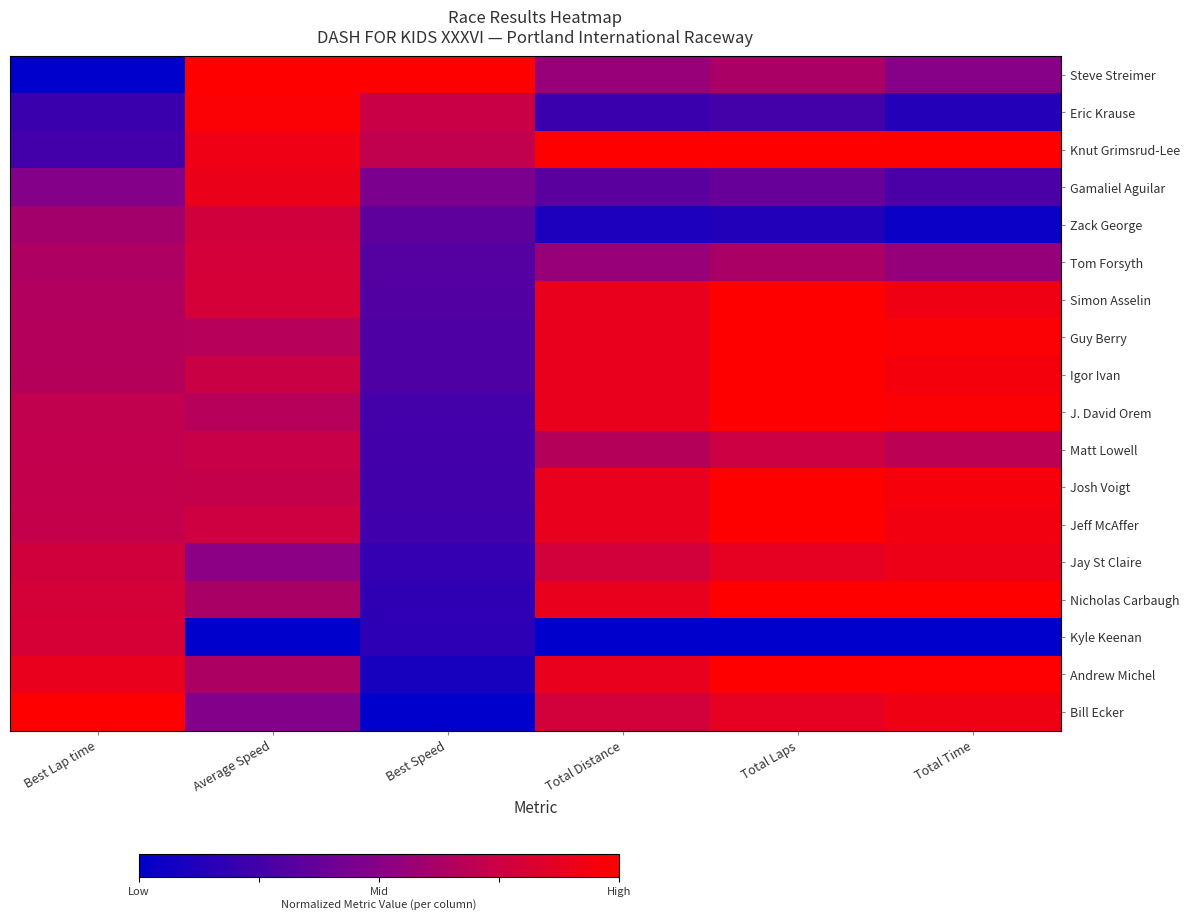

Which has a higher value, Total Distance or Average Speed?

Average Speed